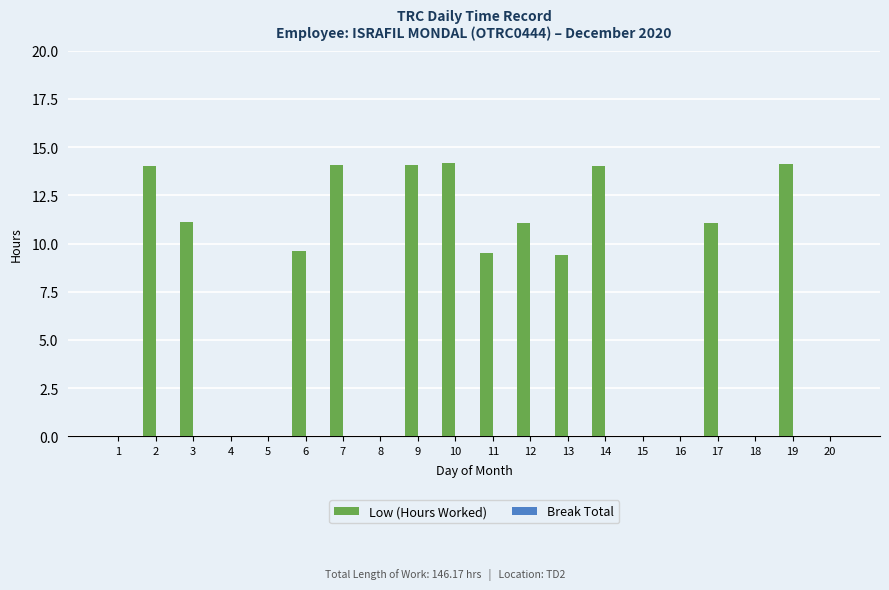

What is the ratio of the value at 7 to the value at 14?

1.0